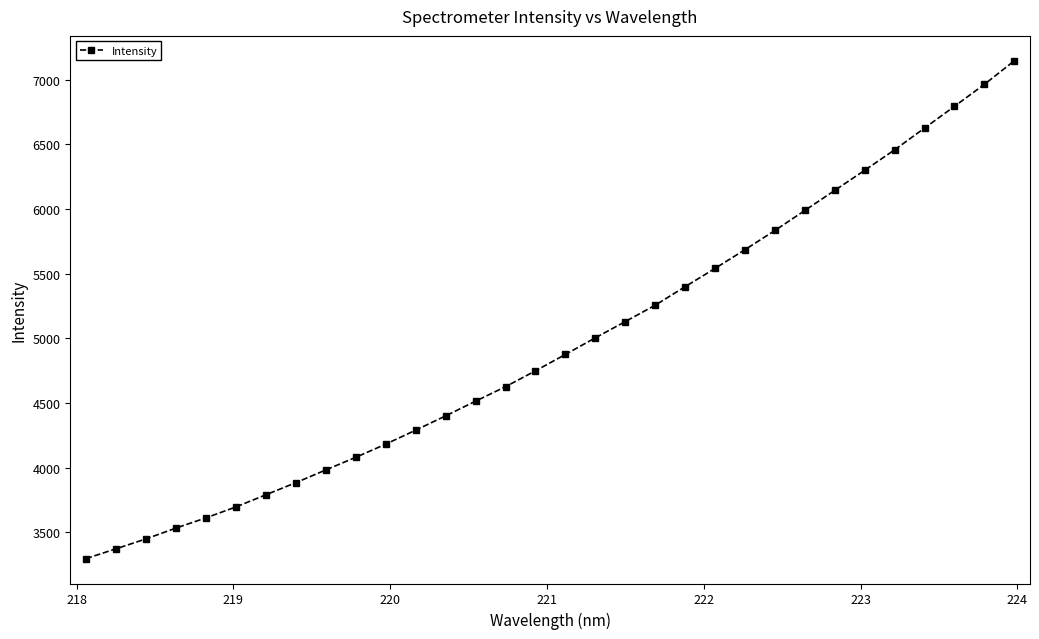

What is the average value?

4956.3